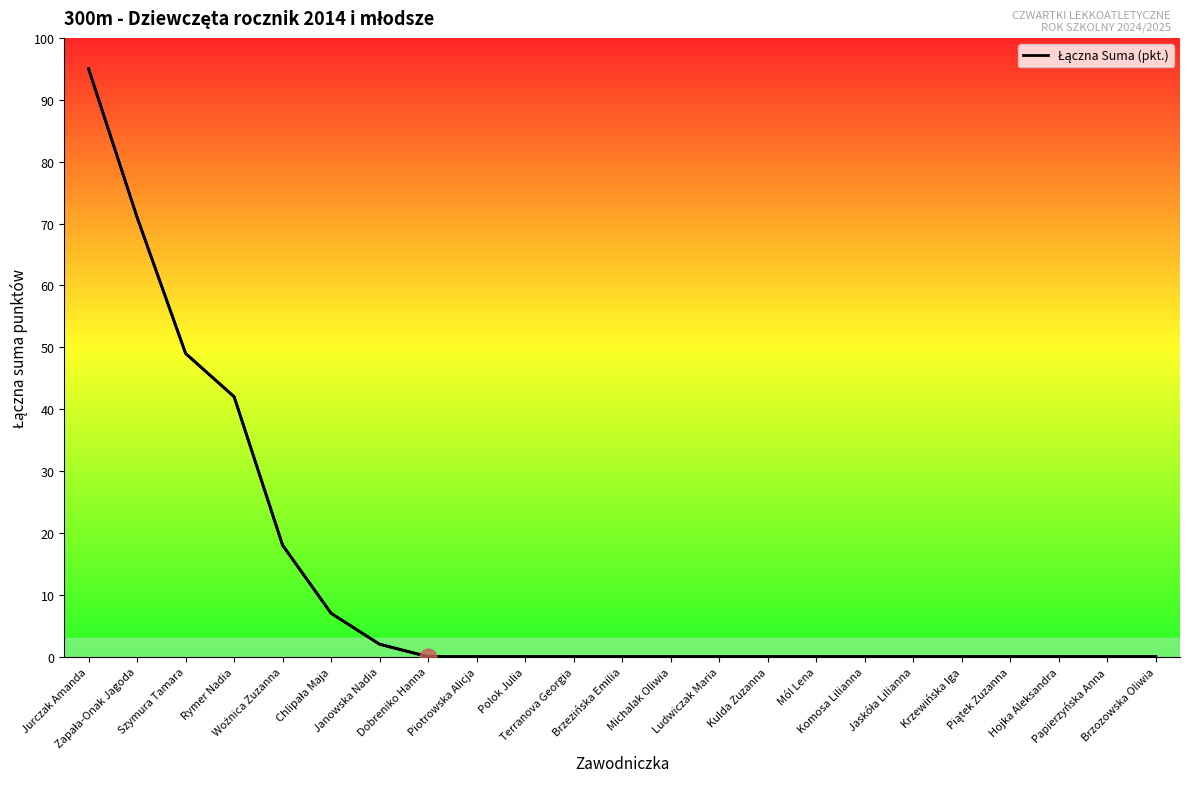

How many lines are shown in the chart?

1